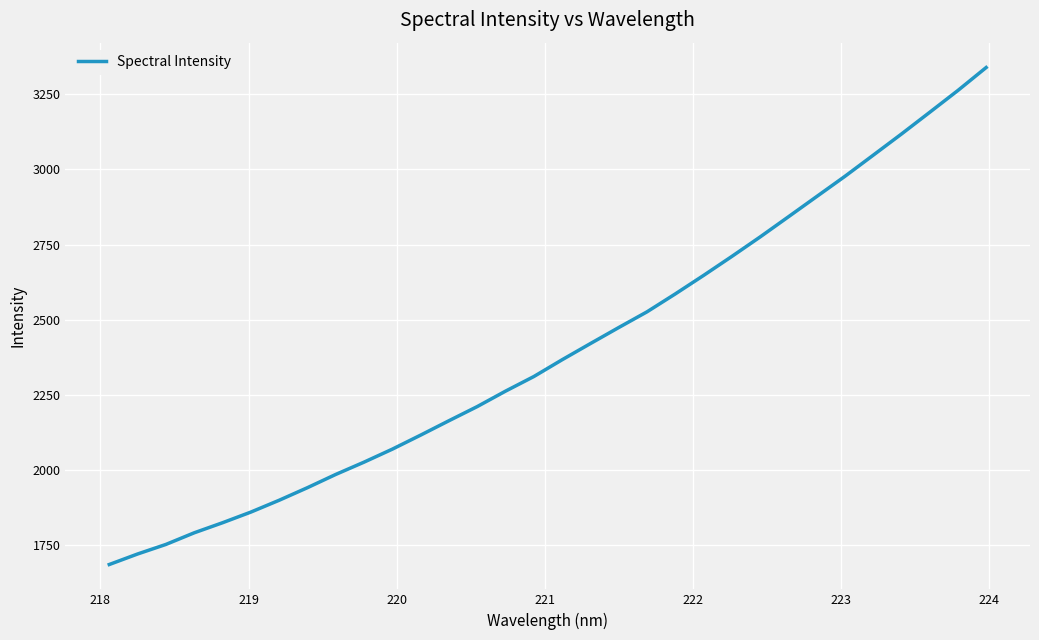

What is the difference between the maximum and minimum values?

1651.6